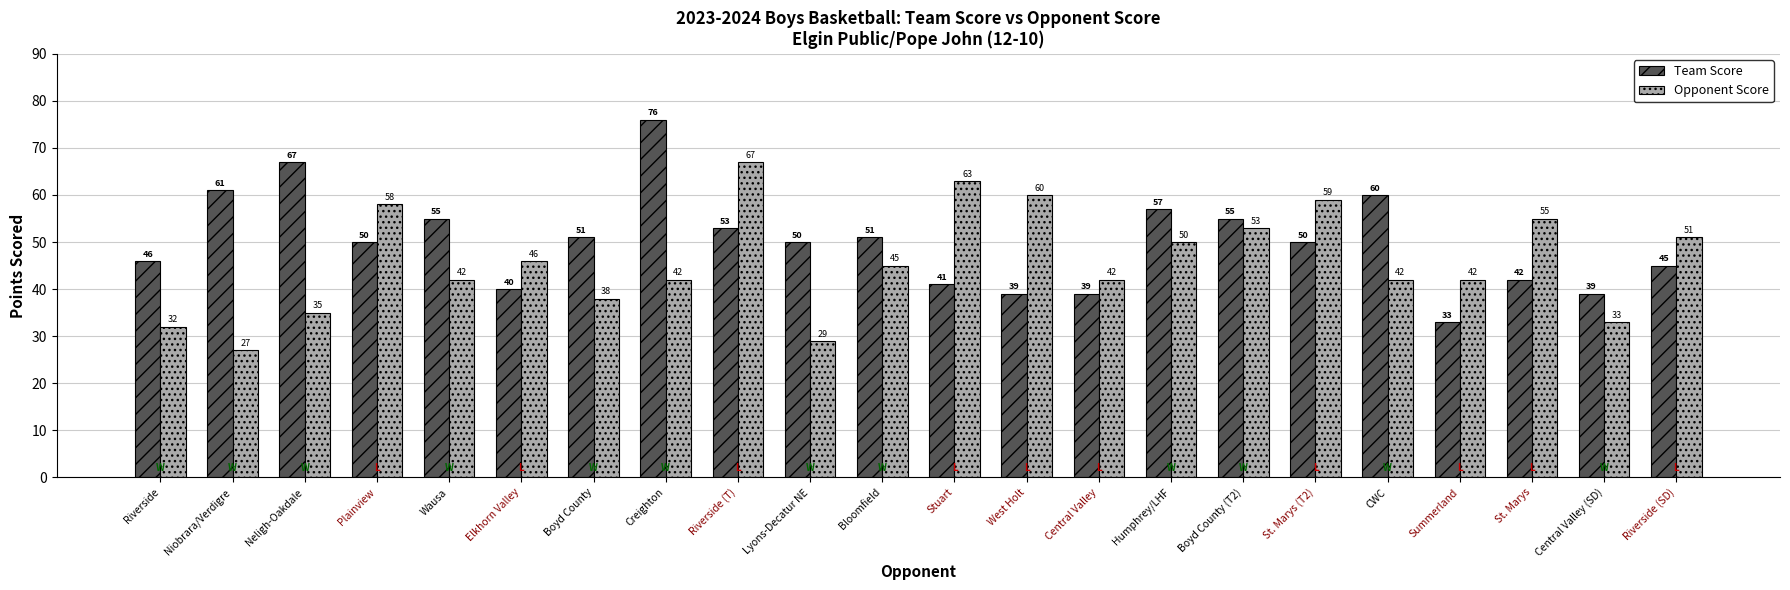

Count the number of categories in the chart.

22